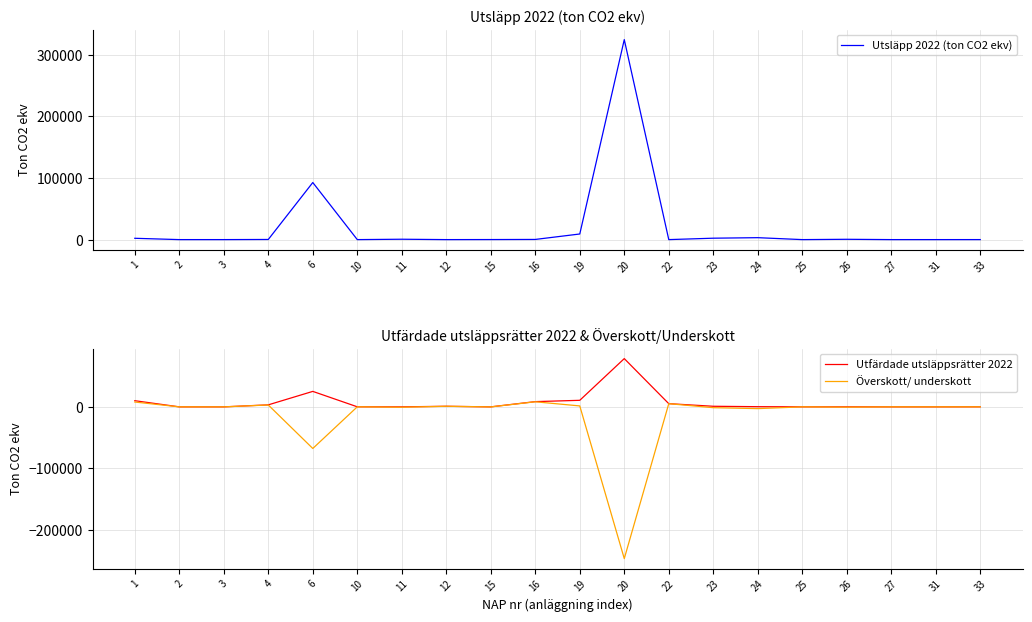

What is the approximate value of Utfärdade utsläppsrätter 2022 at 22, to the nearest 100?

5200